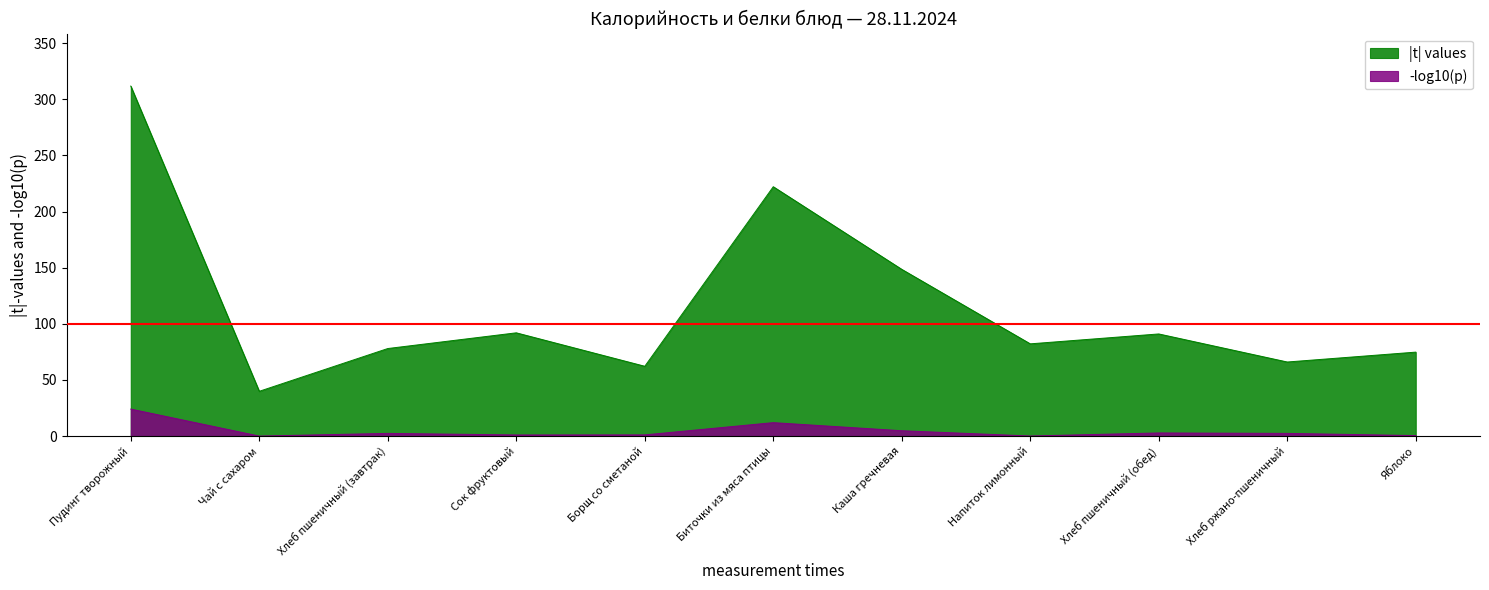

Which series changed the most between Чай с сахаром and Хлеб пшеничный (завтрак)?

|t| values